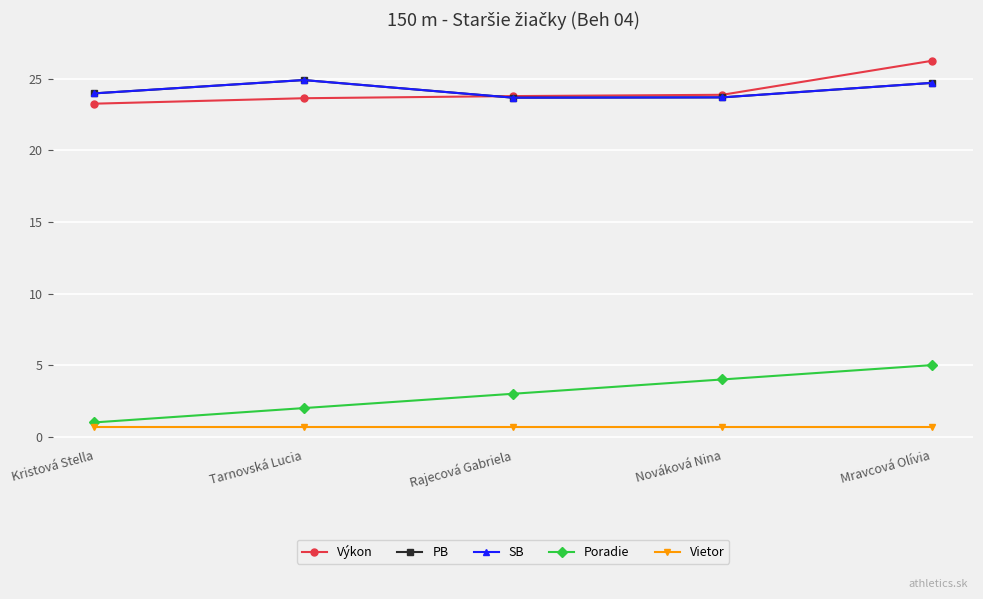

At which category does the chart reach its minimum across all series?

Kristová Stella